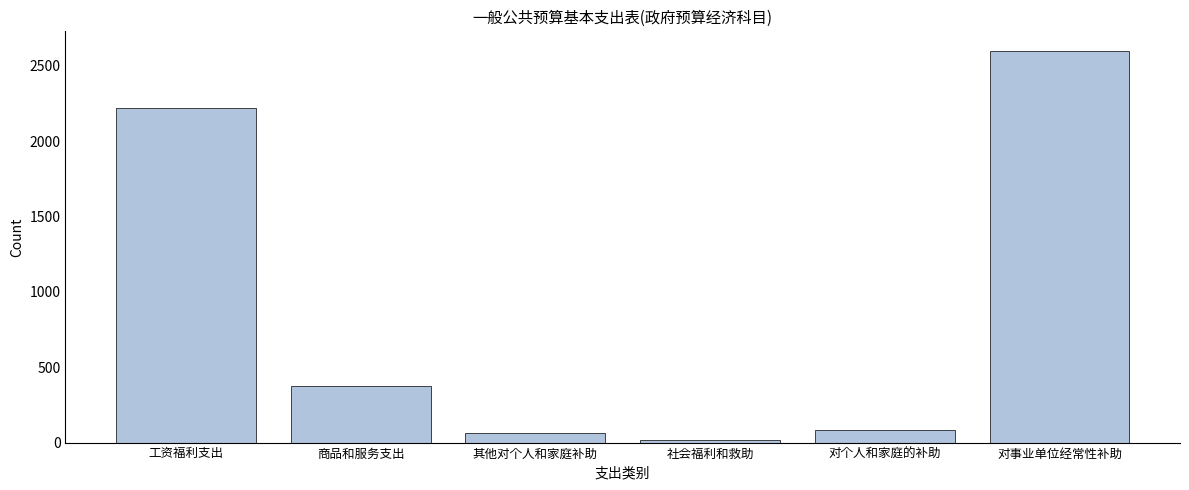

What is the ratio of the value at 商品和服务支出 to the value at 对个人和家庭的补助?

4.5